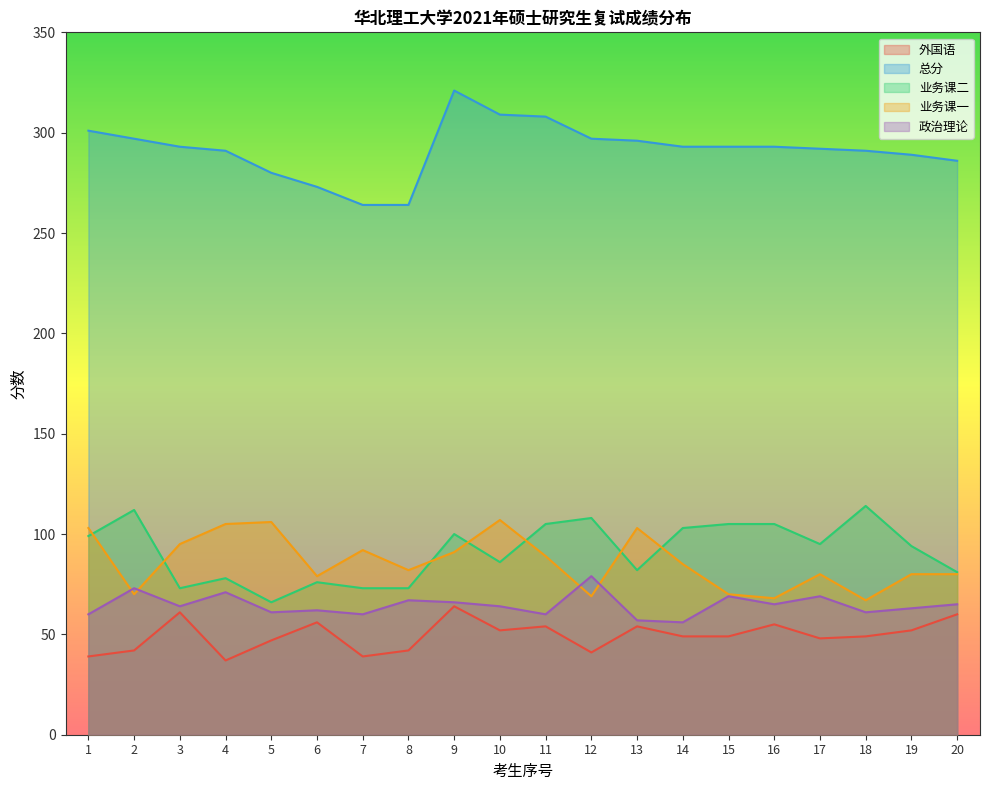

What is the spread (max minus min) of values at 8?

222